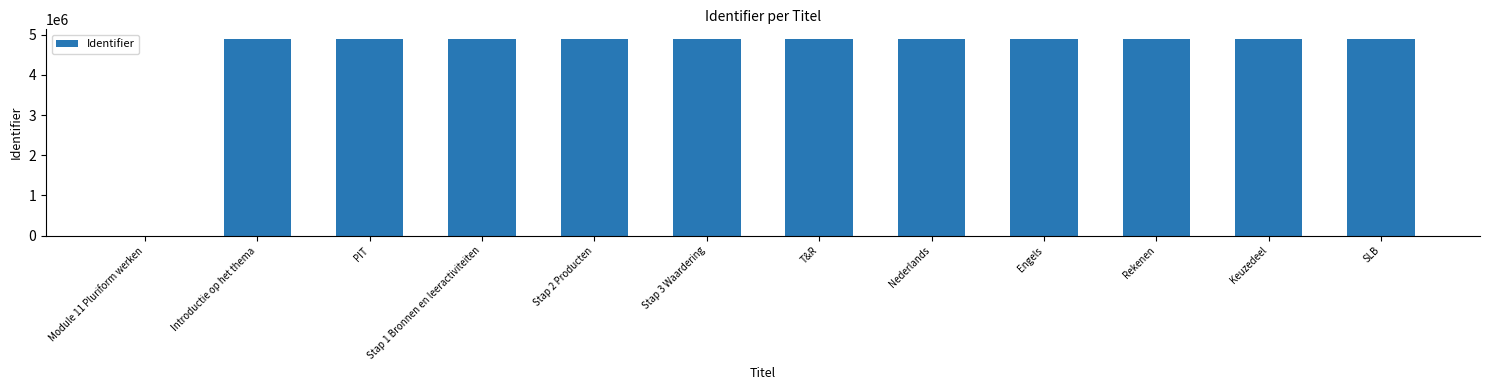

Are the bars grouped side by side (vs. stacked)?

No